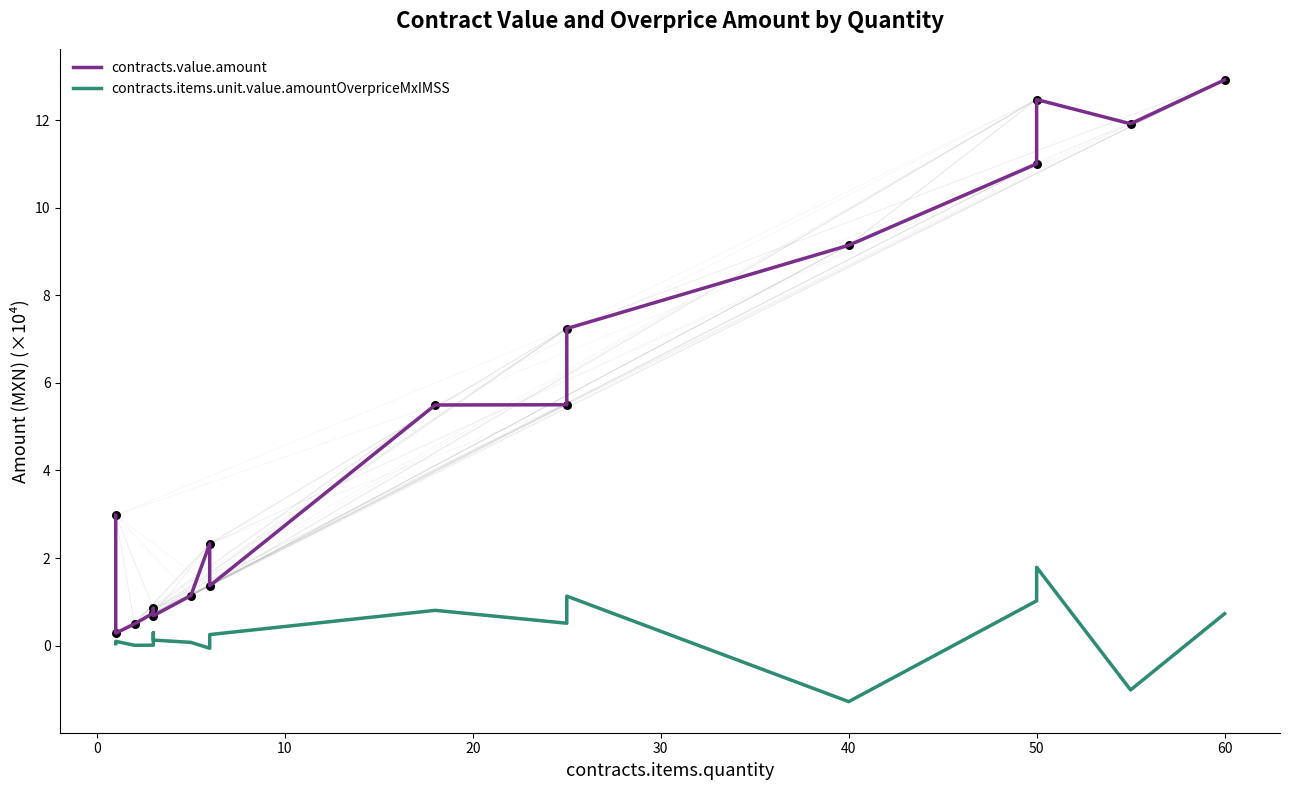

Which series reaches the minimum Y coordinate?

contracts.items.unit.value.amountOverpriceMxIMSS